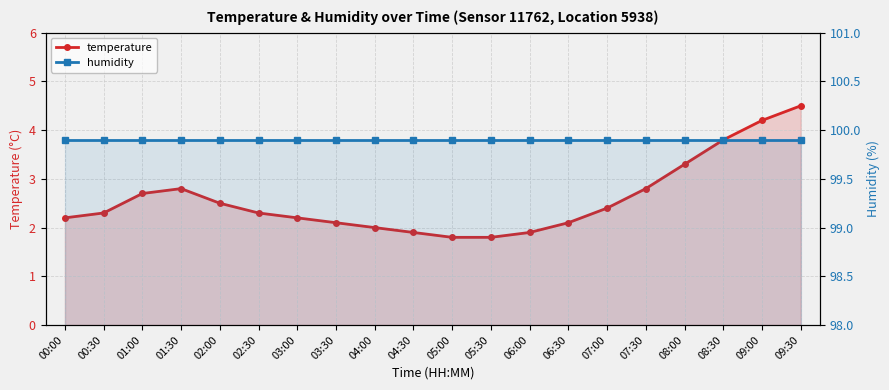

Which label corresponds to the smallest value in the chart?

05:00